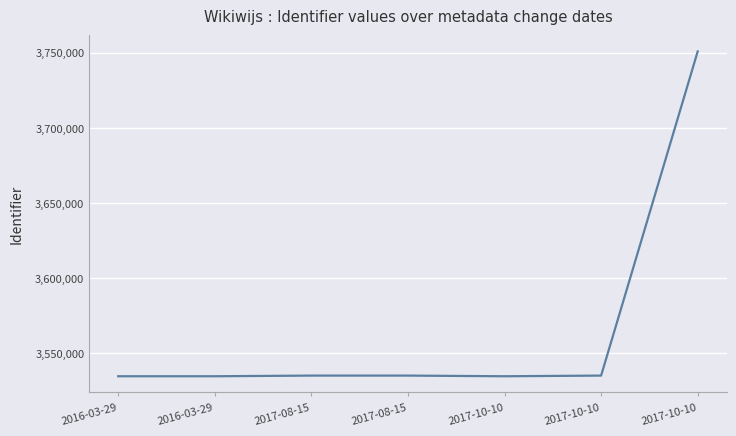

Does the chart have visible grid lines?

Yes